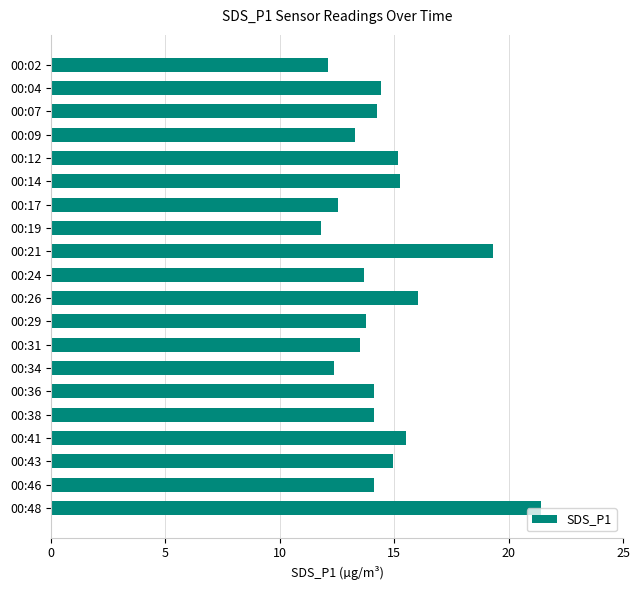

True or false: the data shows 14.1 at 00:46.

True